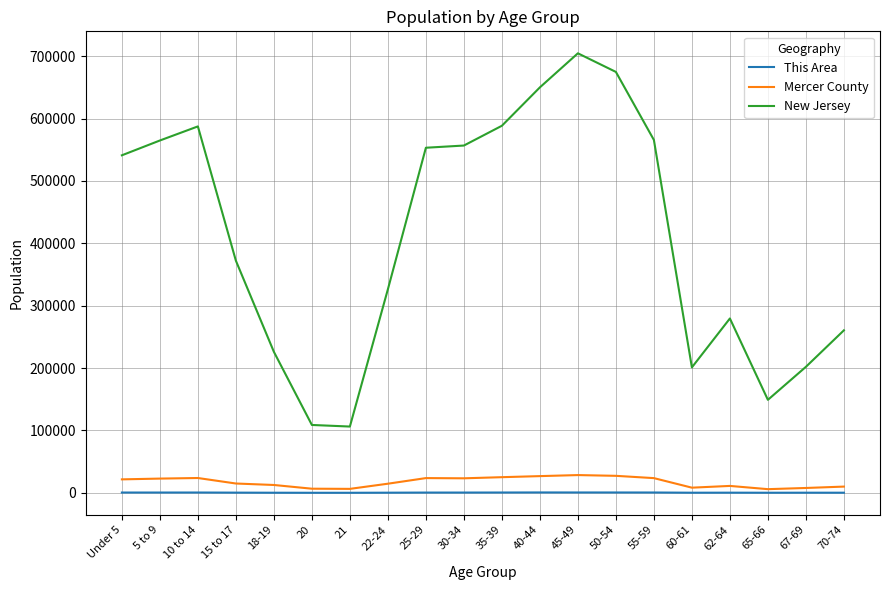

Which series has the largest range (max minus min)?

New Jersey